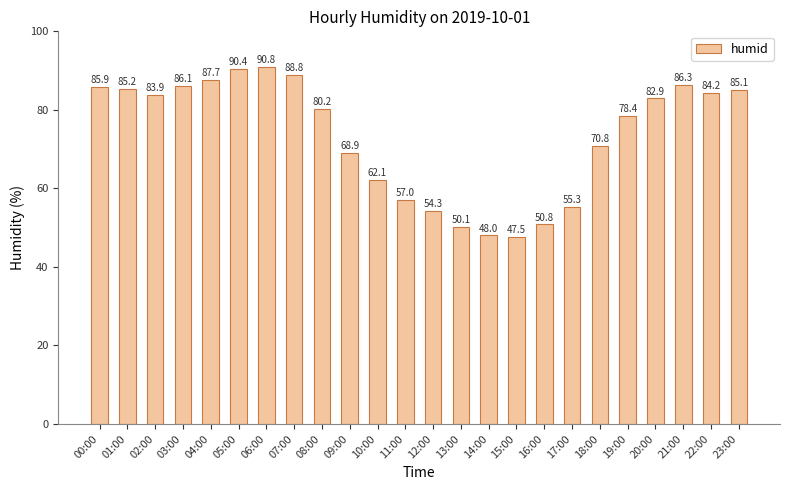

What is the difference between the maximum and minimum values?

43.3